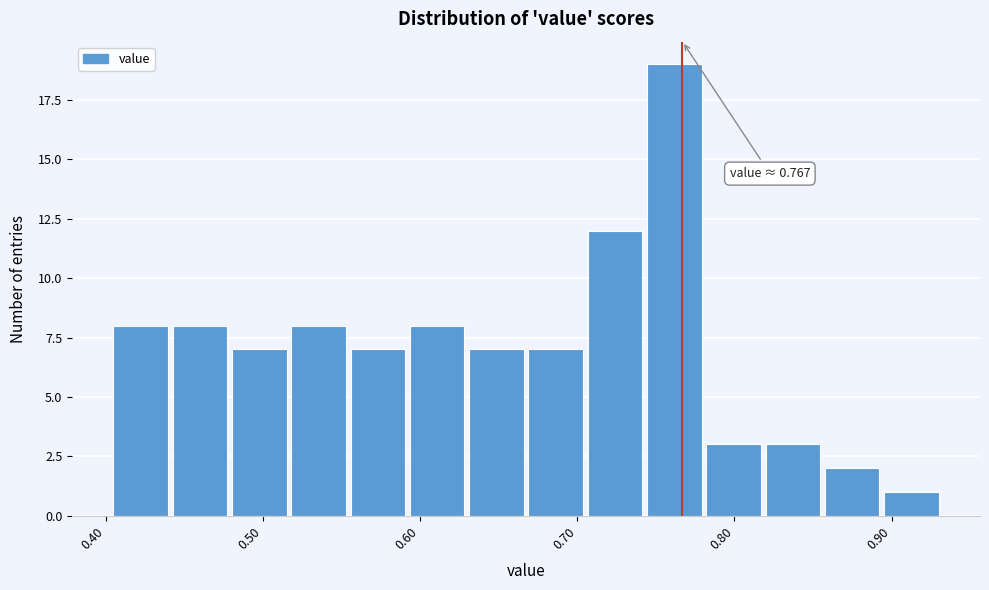

Read against the x-axis, roughly where is the centre of the tallest bar?

0.76